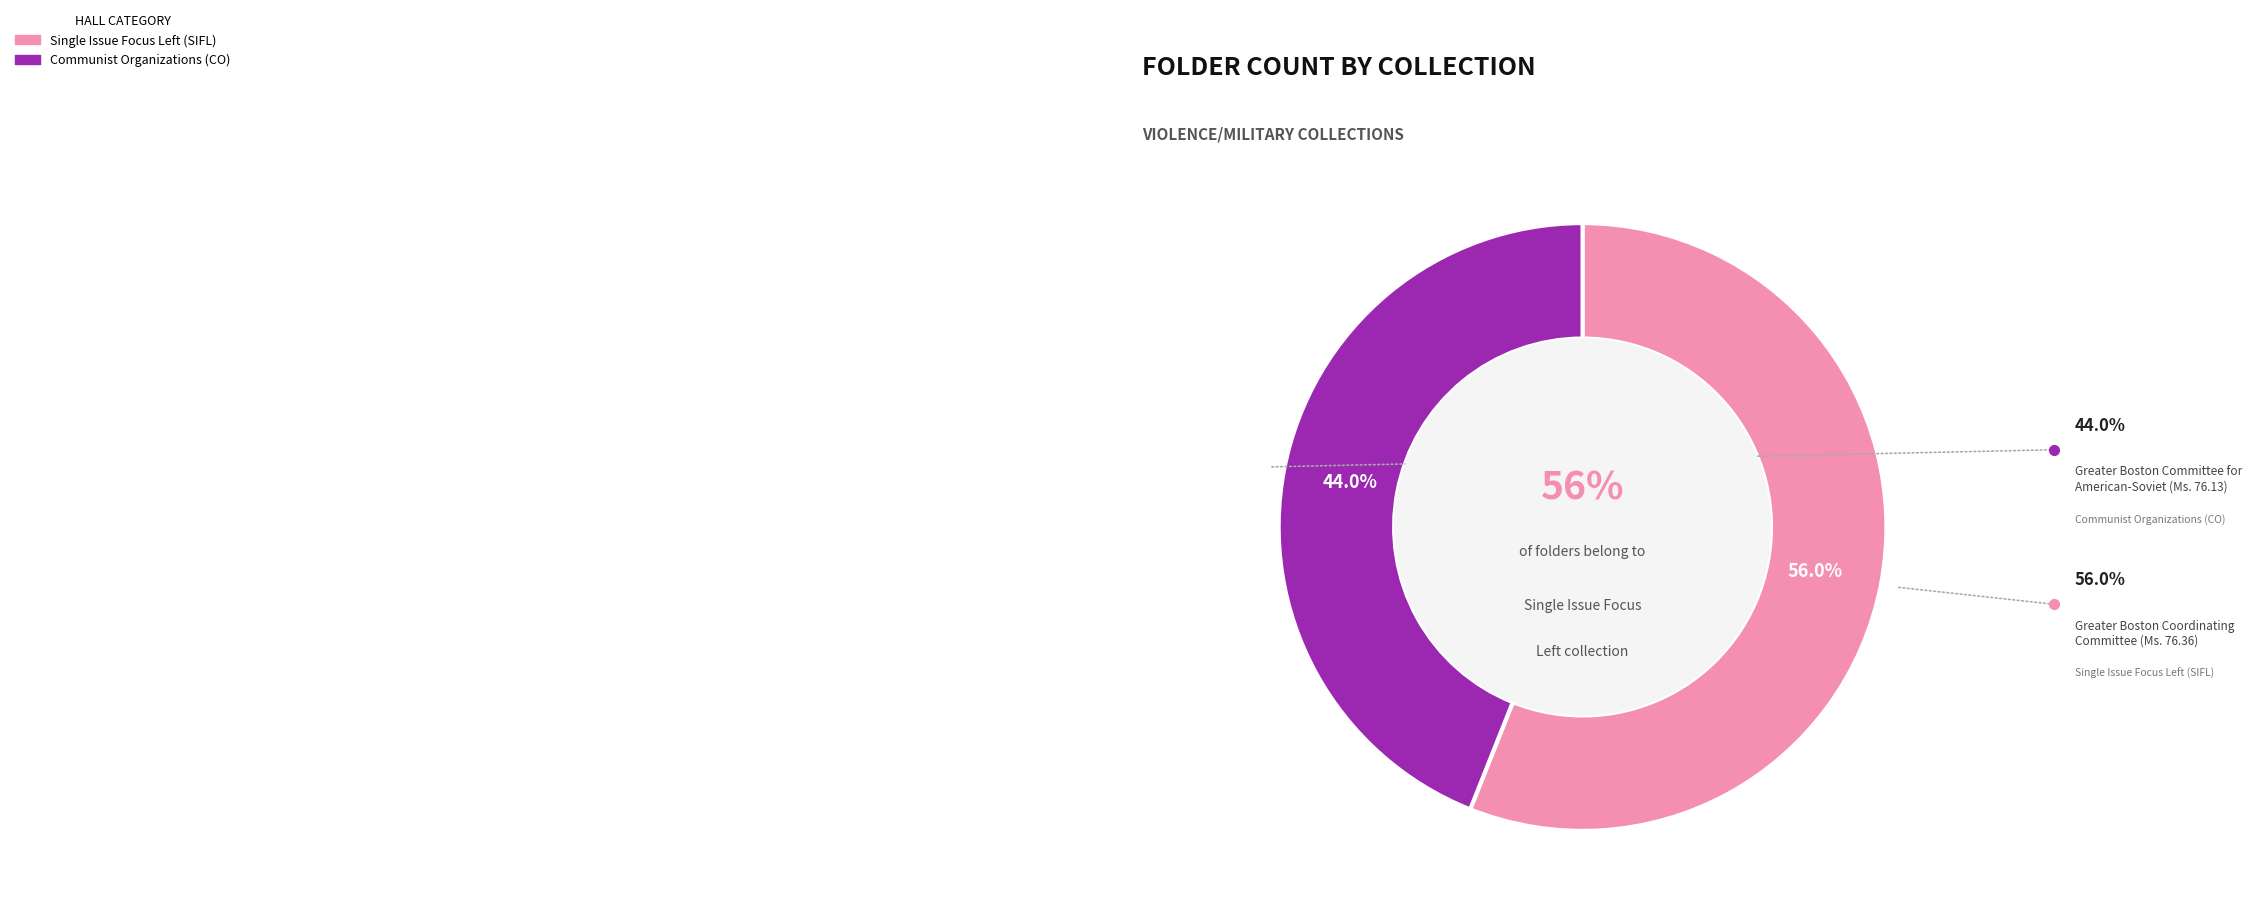

To the nearest percent, what percentage of the pie is Greater Boston Committee for
American-Soviet (Ms. 76.13)?

44%